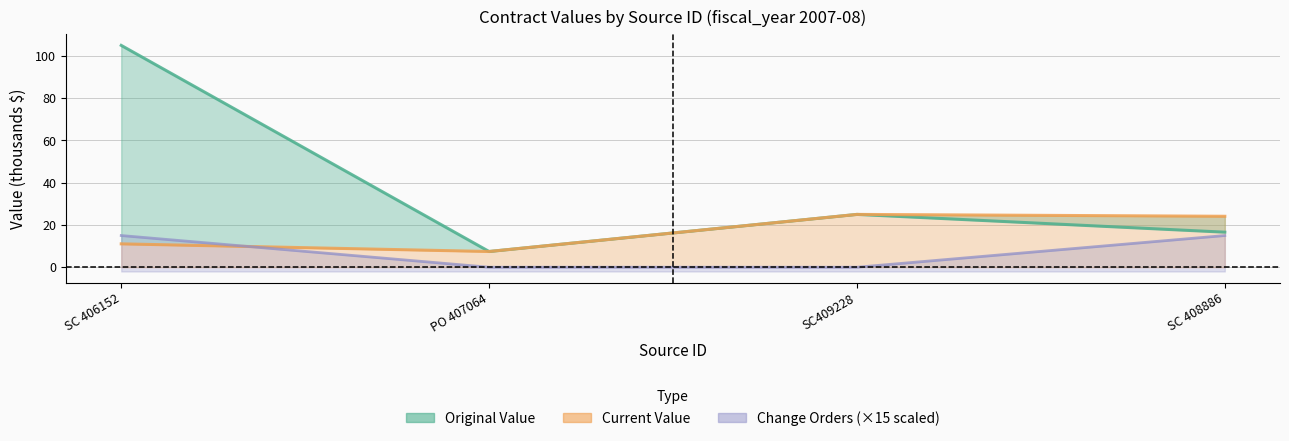

Rank the series by their maximum value, from lowest to highest.

change_order_count (line), current_value, original_value